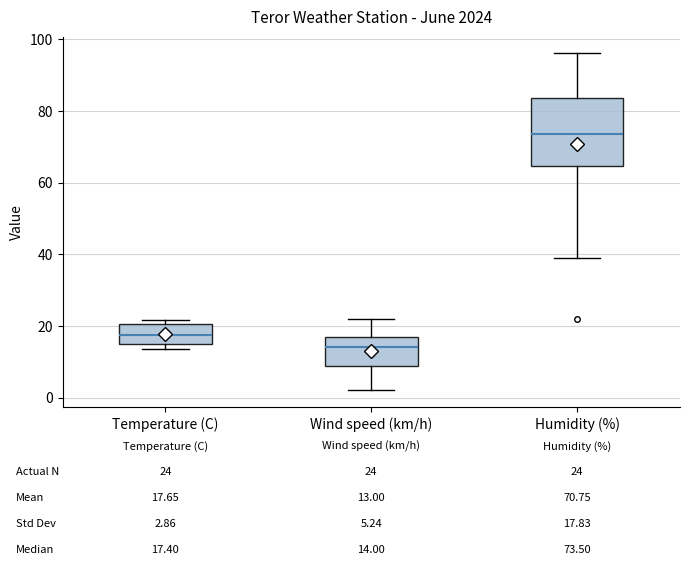

Which box is the tallest, from its lower edge to its upper edge?

Humidity (%)